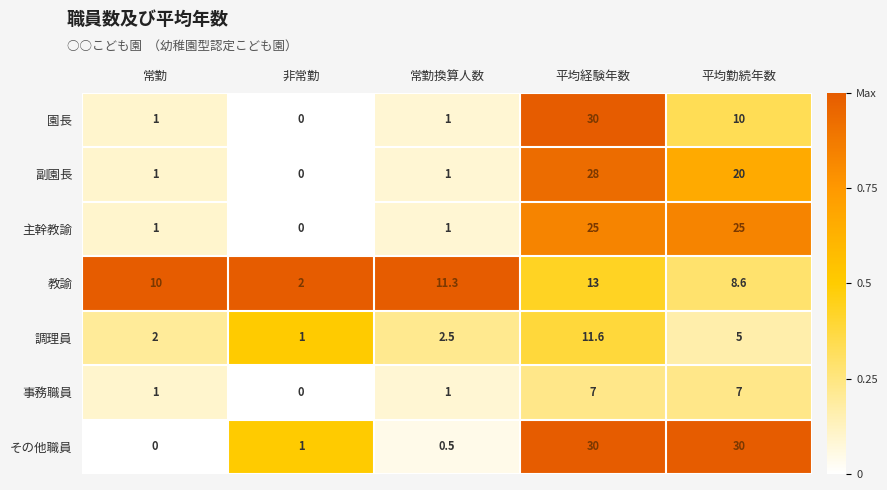

What is the maximum value shown in the chart?

30.0